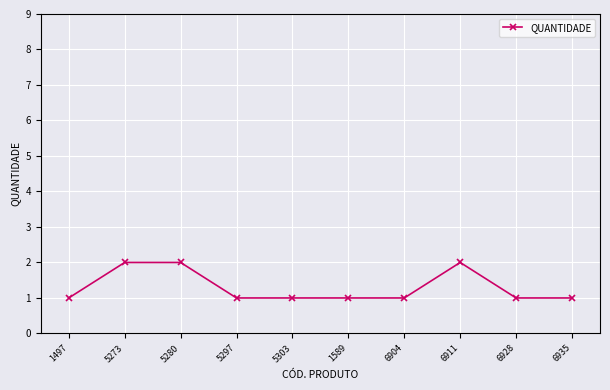

What is the change in value from 6904 to 6911?

+1